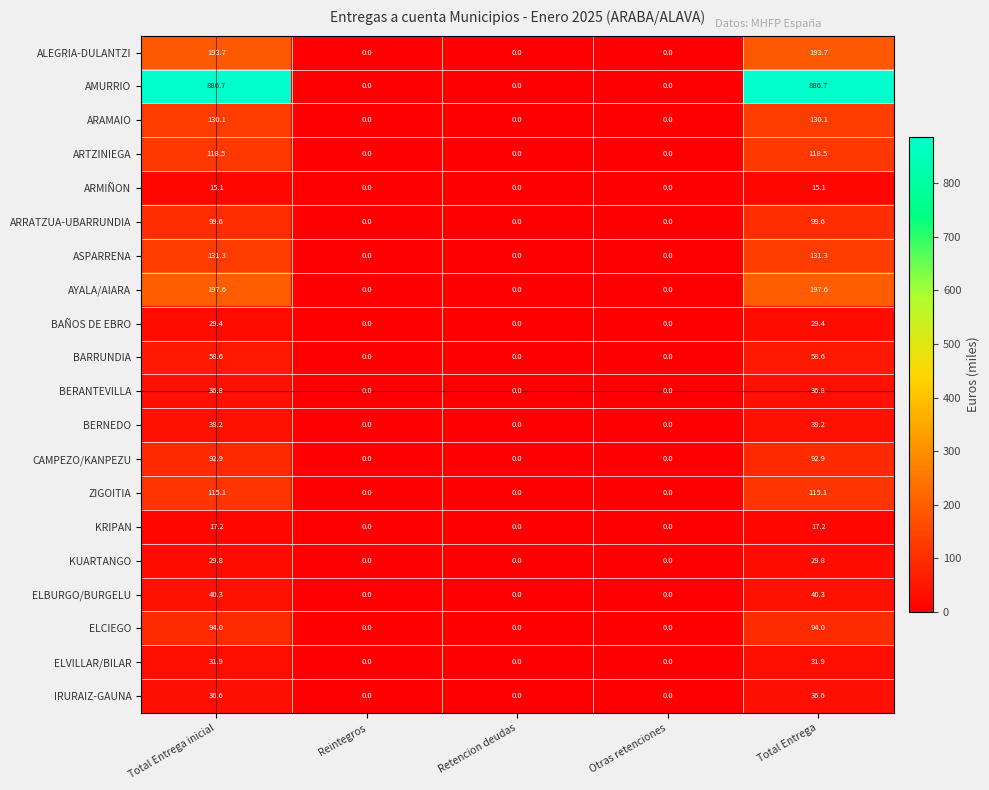

At how many categories does at least one series exceed 160?

2